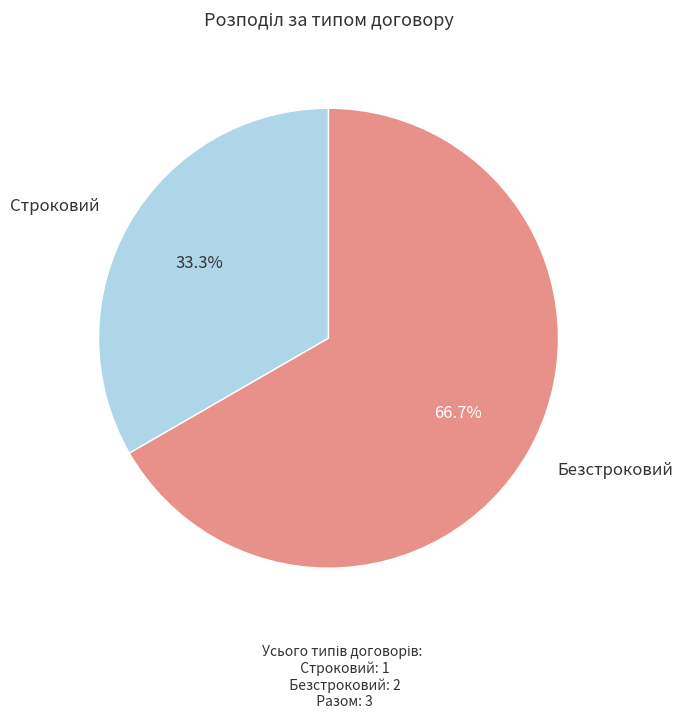

Is there any slice that represents more than half of the pie?

Yes